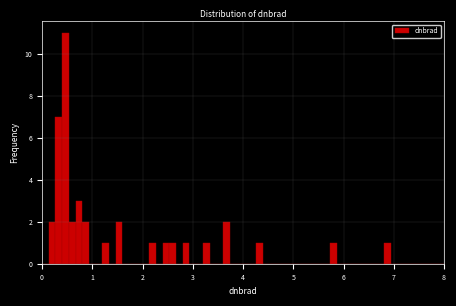

Around what value on the x-axis is the tallest bar? Give the approximate position of its centre, as read against the axis.

0.5